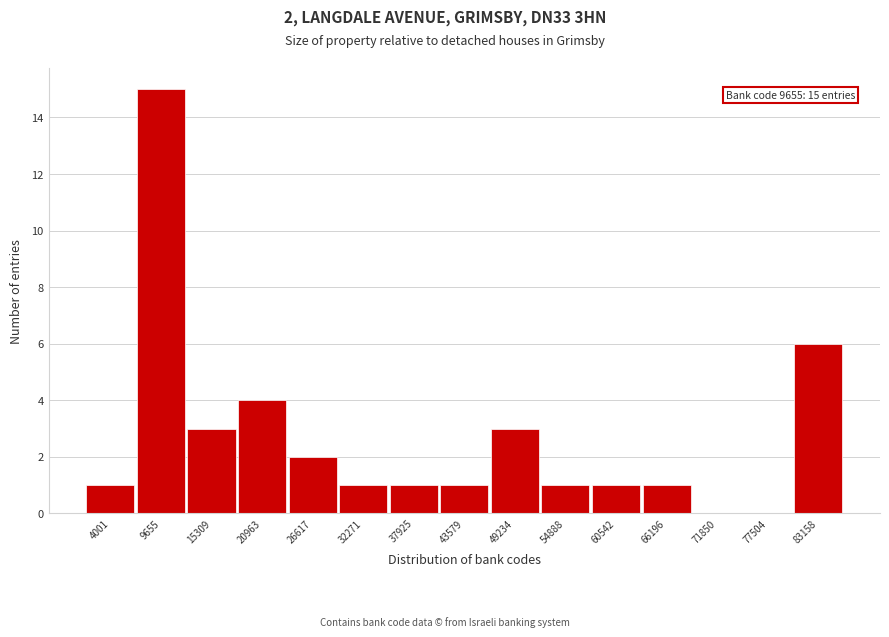

Reading left to right, list all the values displayed in this chart.

4001=1	9655=15	15309=3	20963=4	26617=2	32271=1	37925=1	43579=1	49234=3	54888=1	60542=1	66196=1	71850=0	77504=0	83158=6